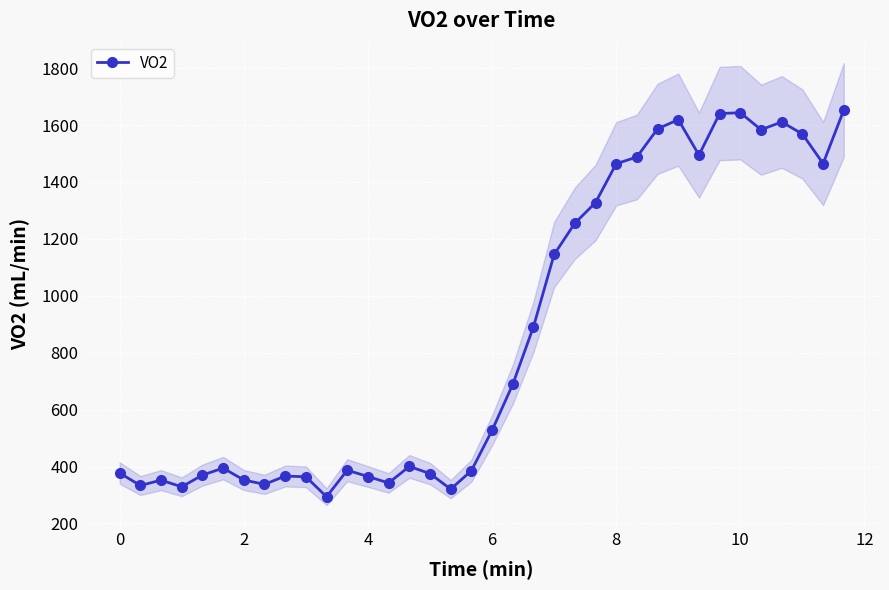

True or false: VO2 has more than 0 points higher than both neighbors.

True